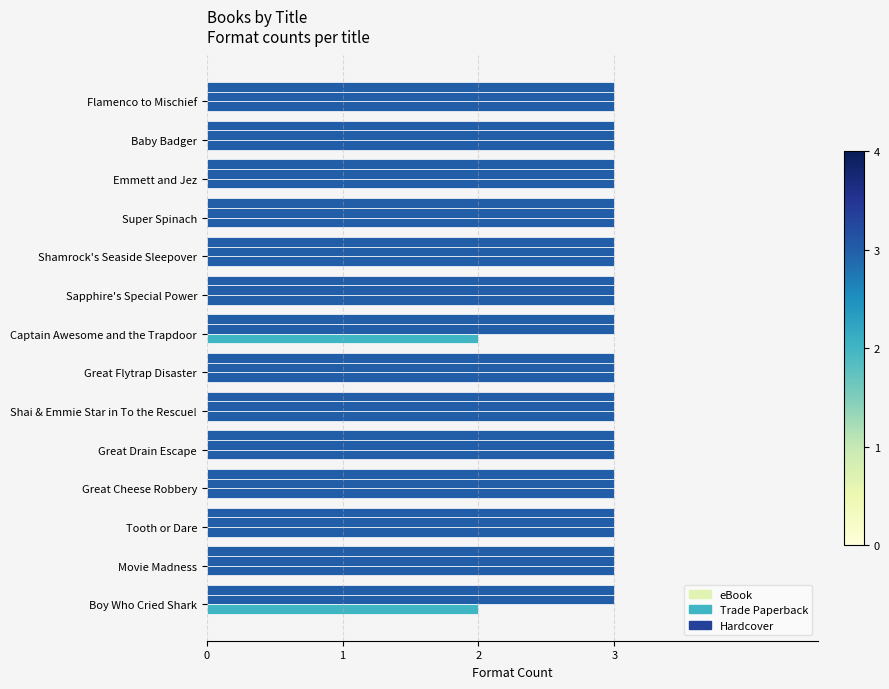

How many distinct data groups are displayed?

3